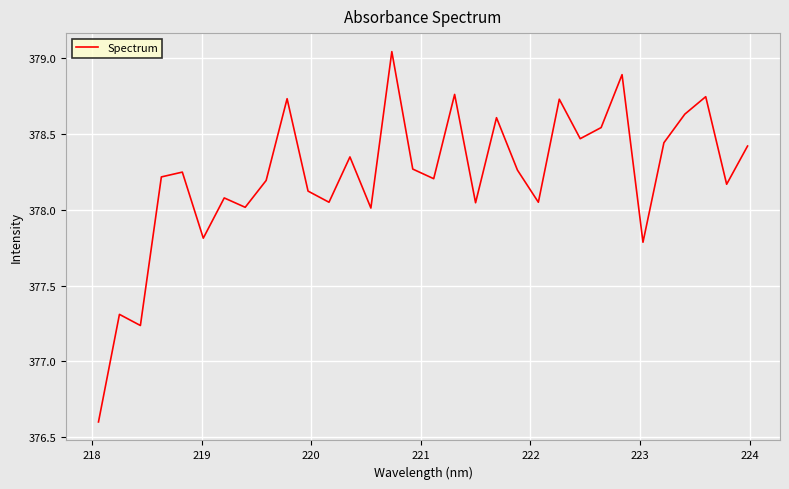

True or false: the data has more than 1 interior local peaks.

True